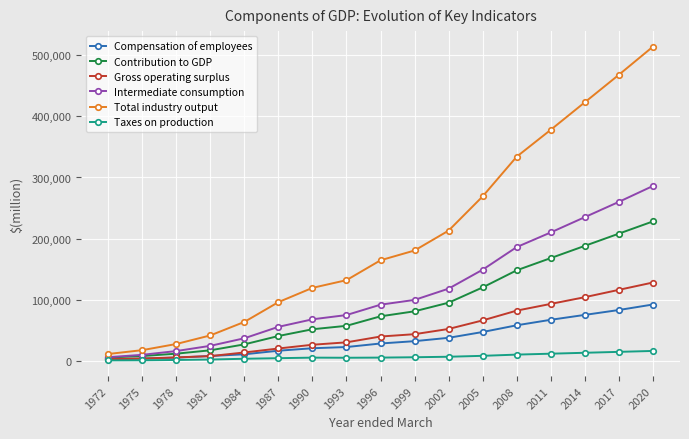

What is the sum of all Intermediate consumption values?

1925800